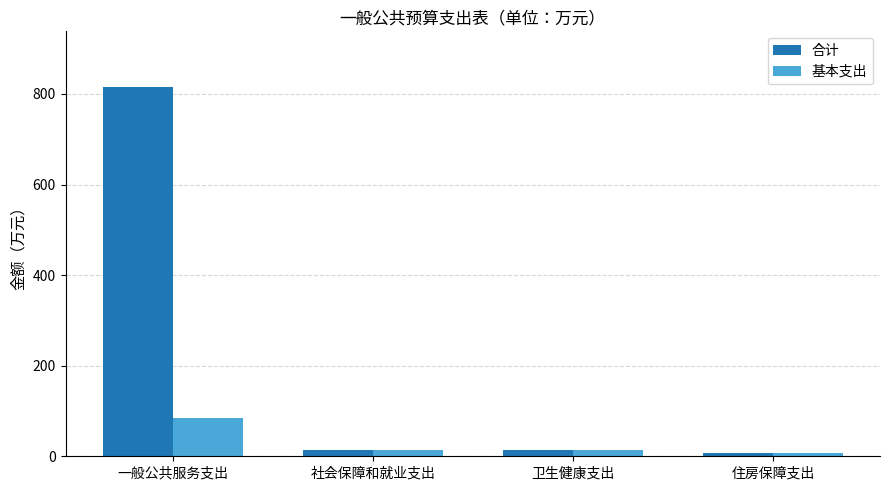

What is the average value of the 合计 series?

212.7